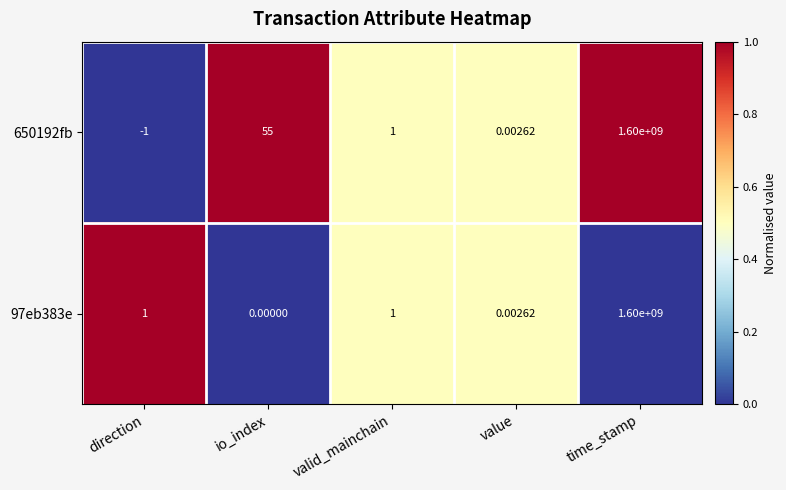

At which label does 650192fb first exceed 1?

io_index